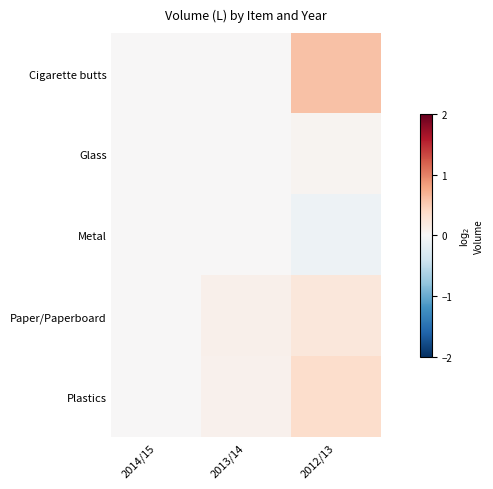

Rank the series by their maximum value, from lowest to highest.

Metal, Glass, Paper/Paperboard, Plastics, Cigarette butts